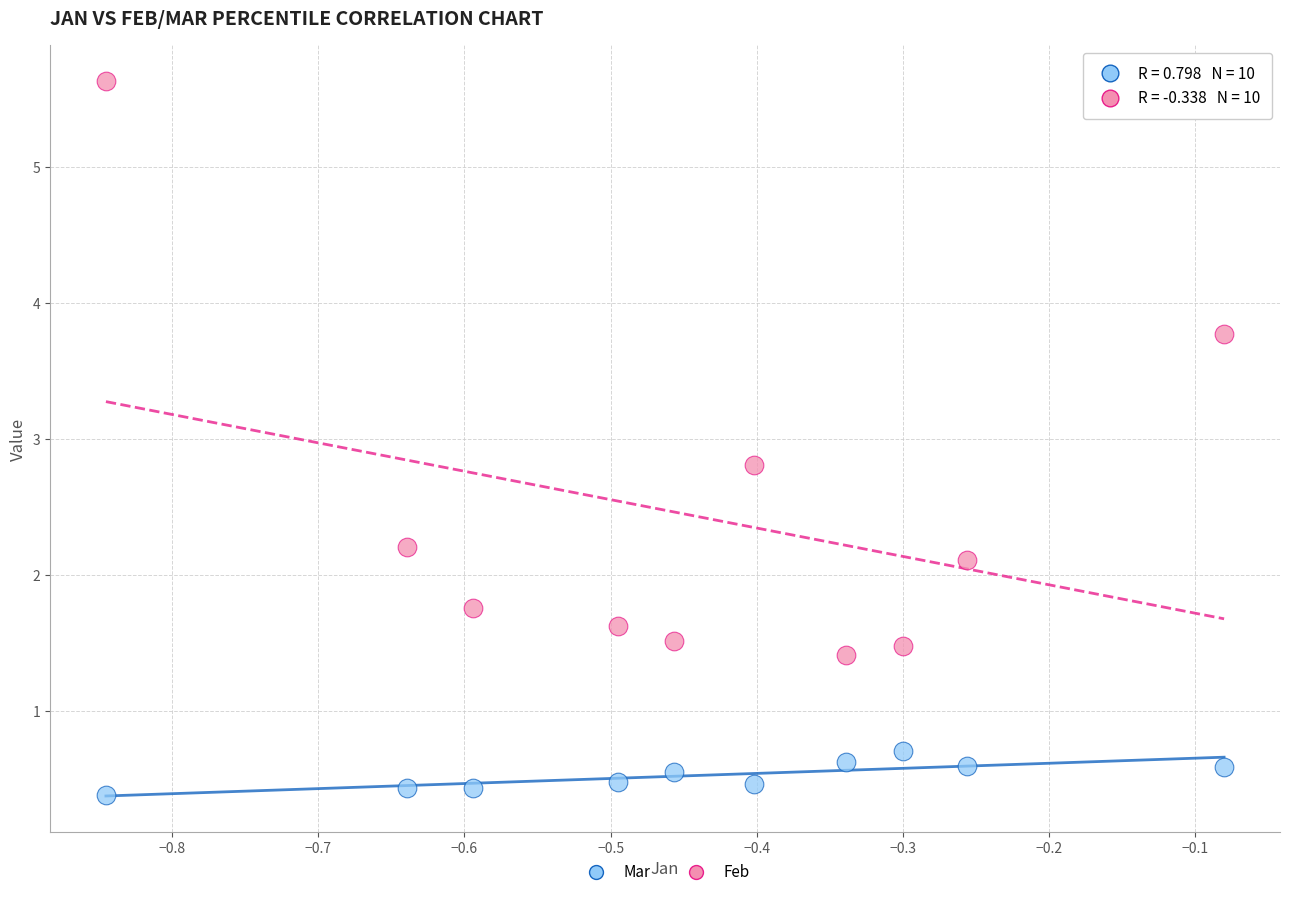

Across all data points, what is the range of Y values (max minus min)?

5.2